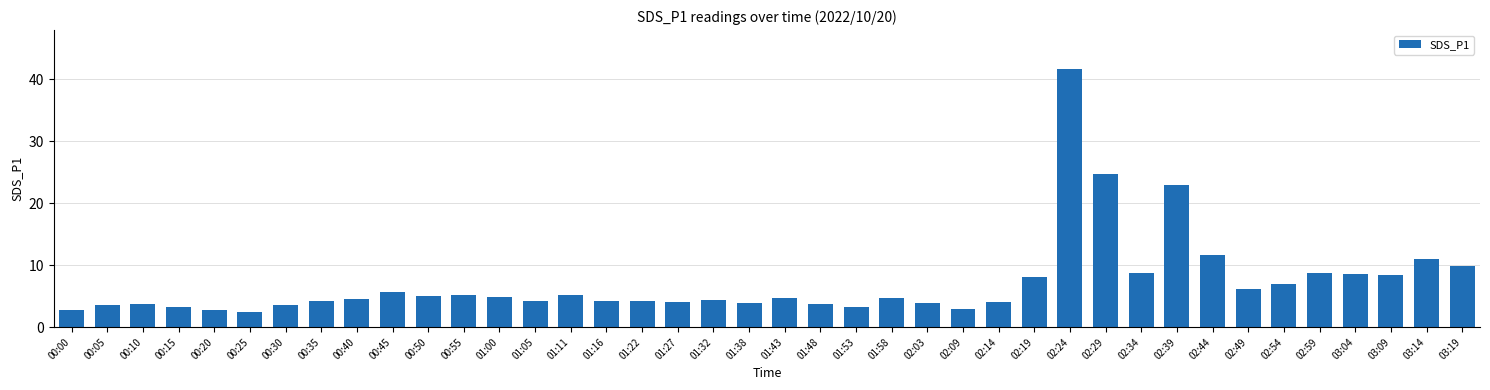

What is the greatest value displayed?

41.7